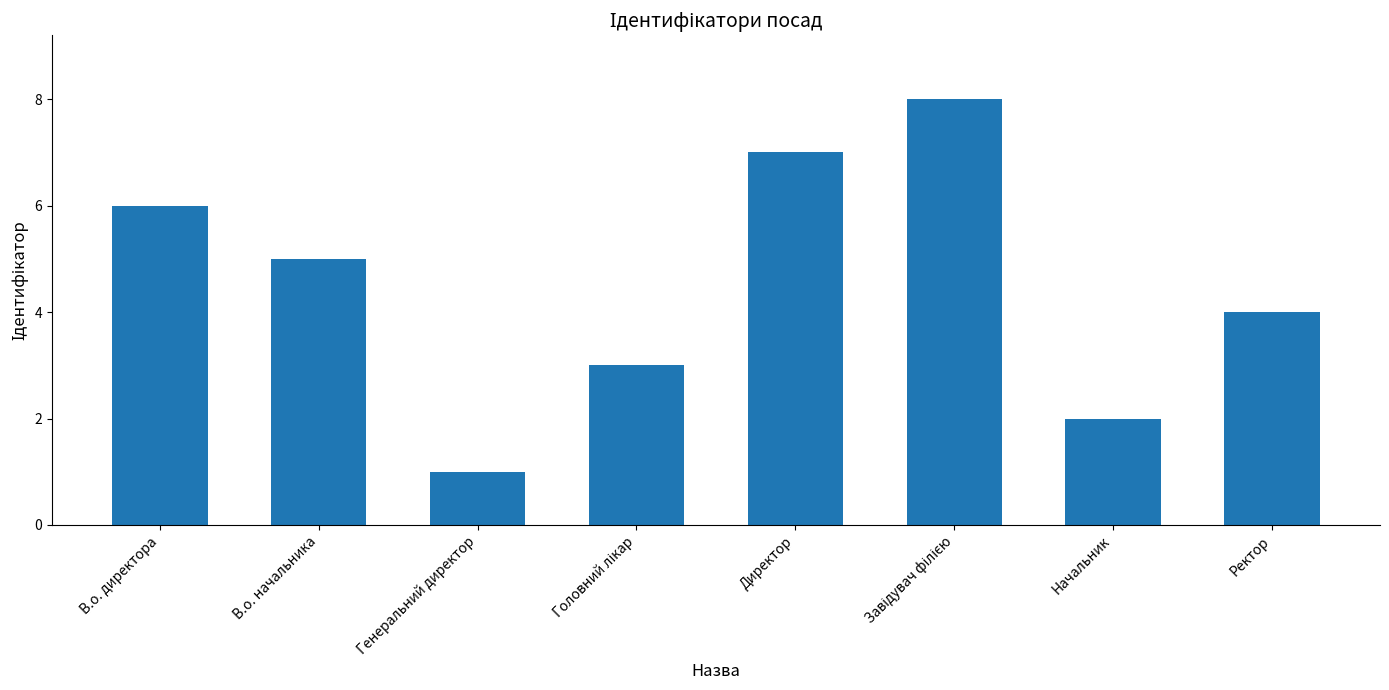

Which has a higher value, Начальник or Ректор?

Ректор